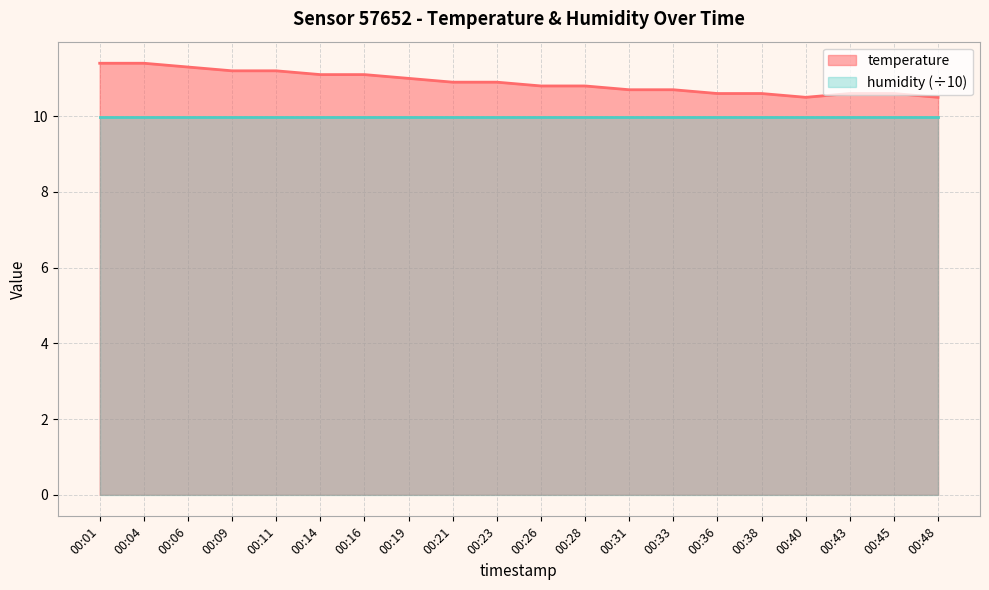

The value at 00:38 is 10.6. True or false?

True